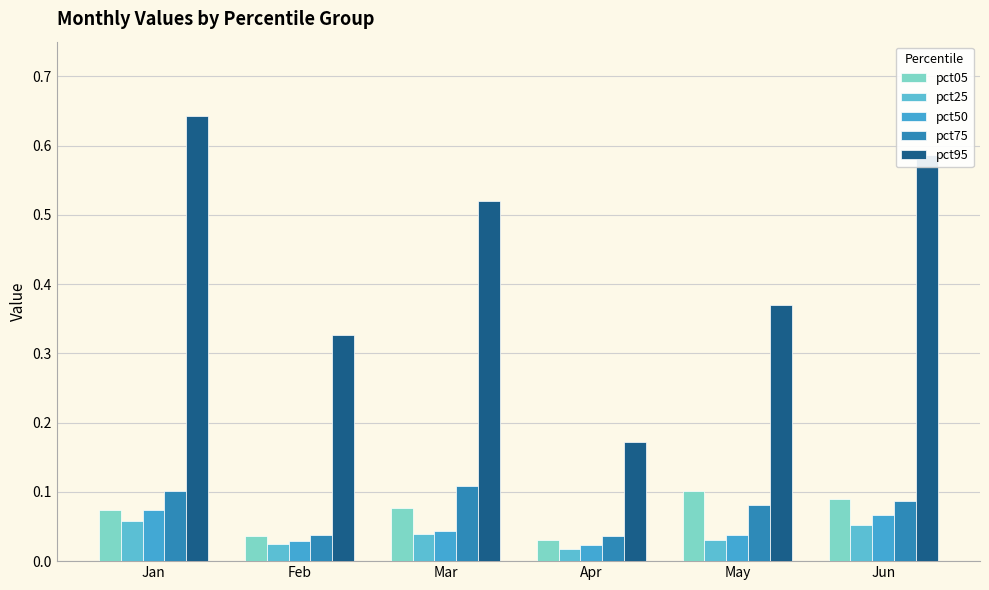

Which category has the lowest value across all series?

Apr